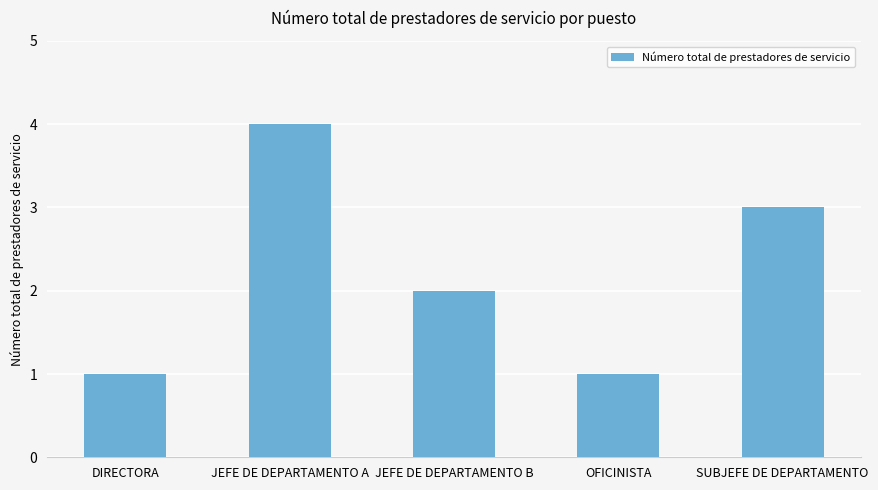

Read the value at DIRECTORA.

1